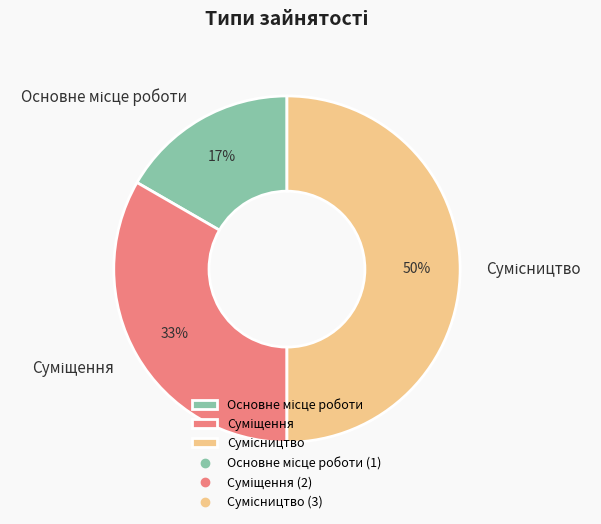

Count the number of slices in the pie.

3